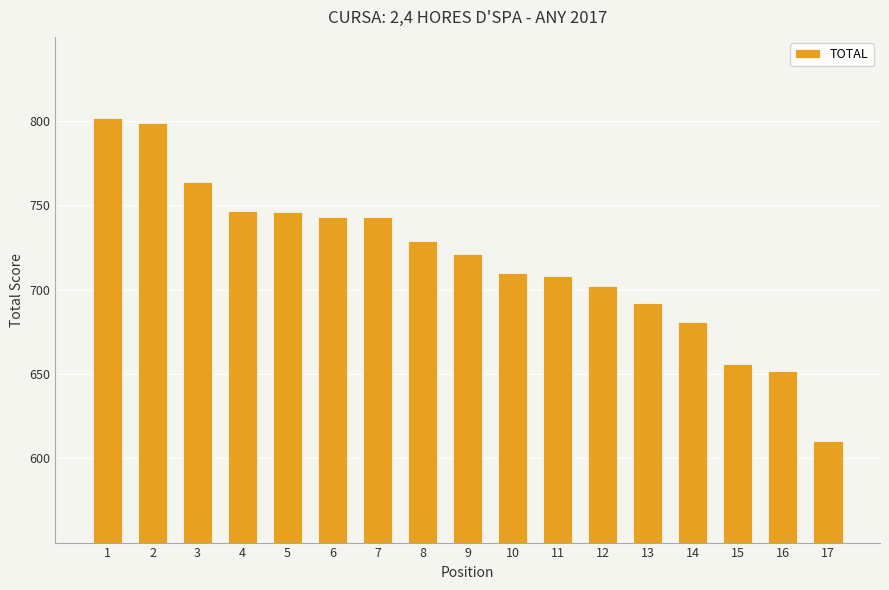

Are the bars horizontal?

No